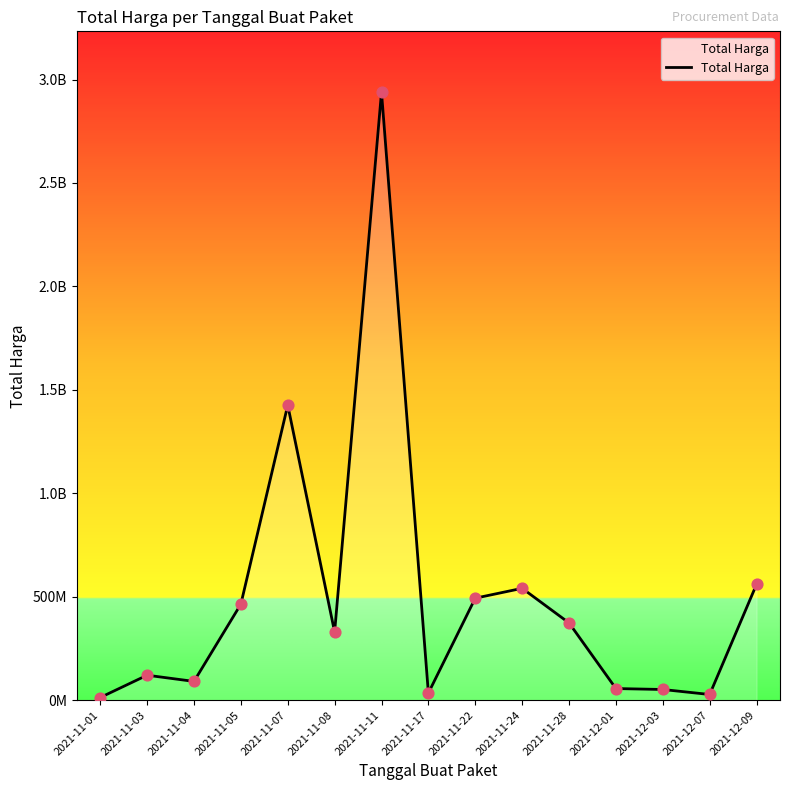

Does the chart have visible grid lines?

No